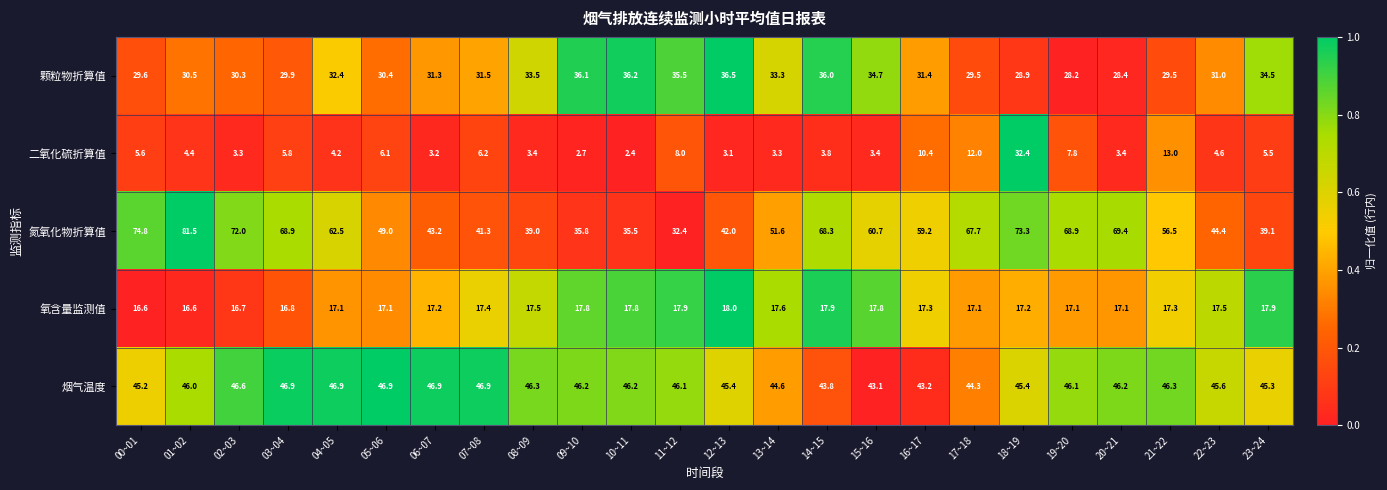

True or false: 烟气温度 has a value of 67.6 at 16~17.

False